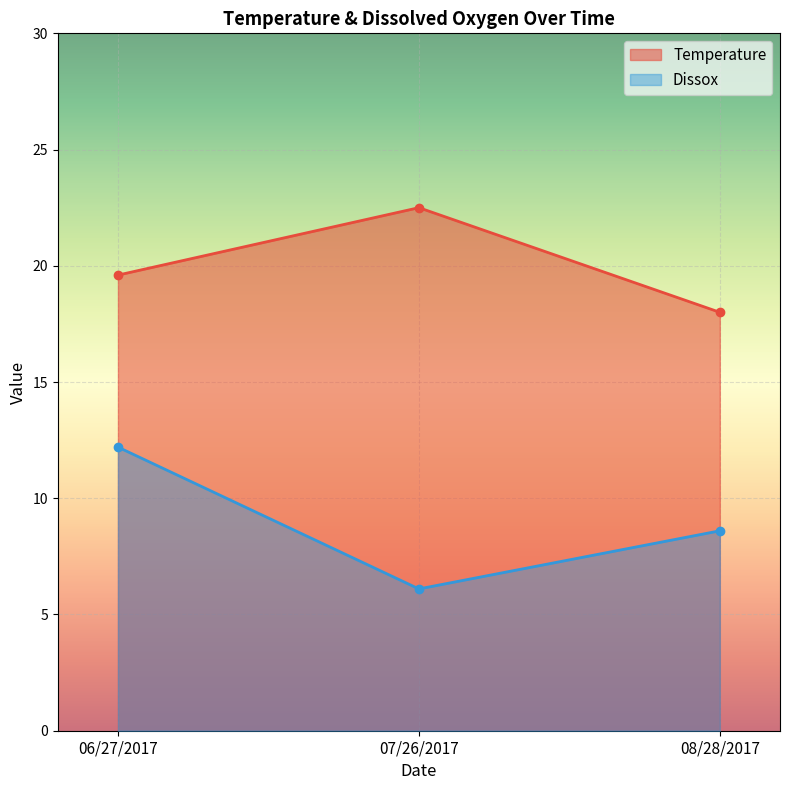

Reading left to right, extract all data points from this chart.

Temperature: 06/27/2017=19.6	07/26/2017=22.5	08/28/2017=18.0
Dissox: 06/27/2017=12.2	07/26/2017=6.1	08/28/2017=8.6